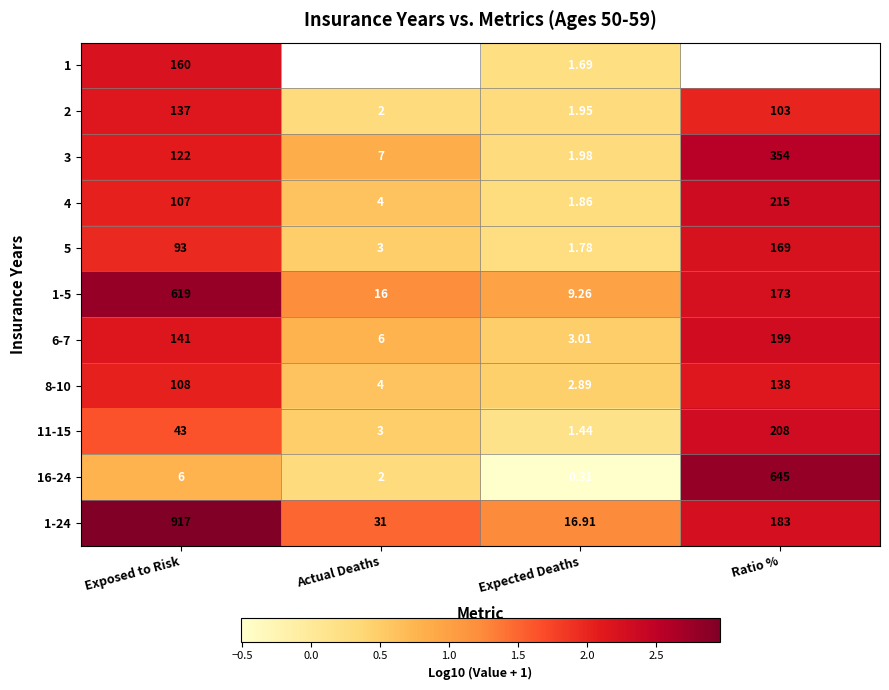

At which label does 11-15 reach its minimum?

Expected Deaths